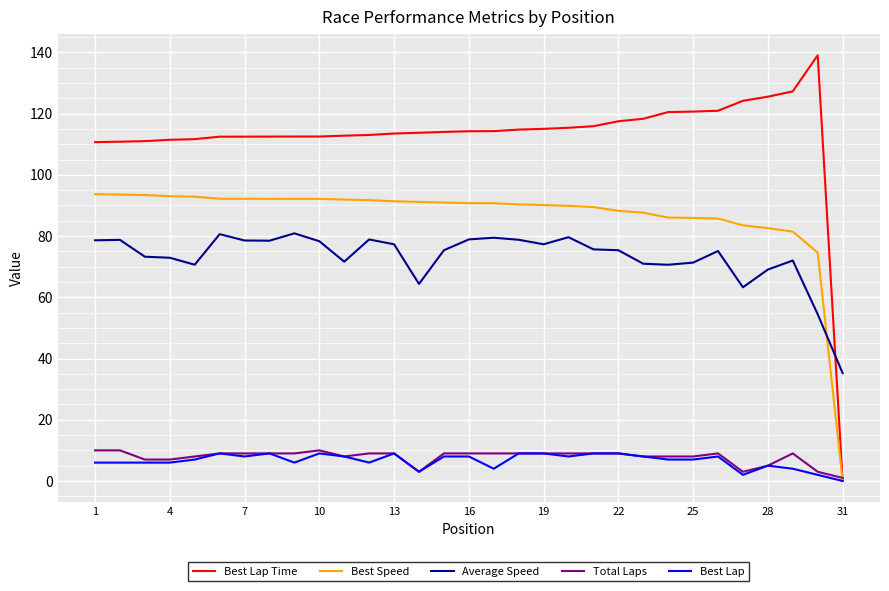

Which series has the largest range (max minus min)?

Best Lap Time